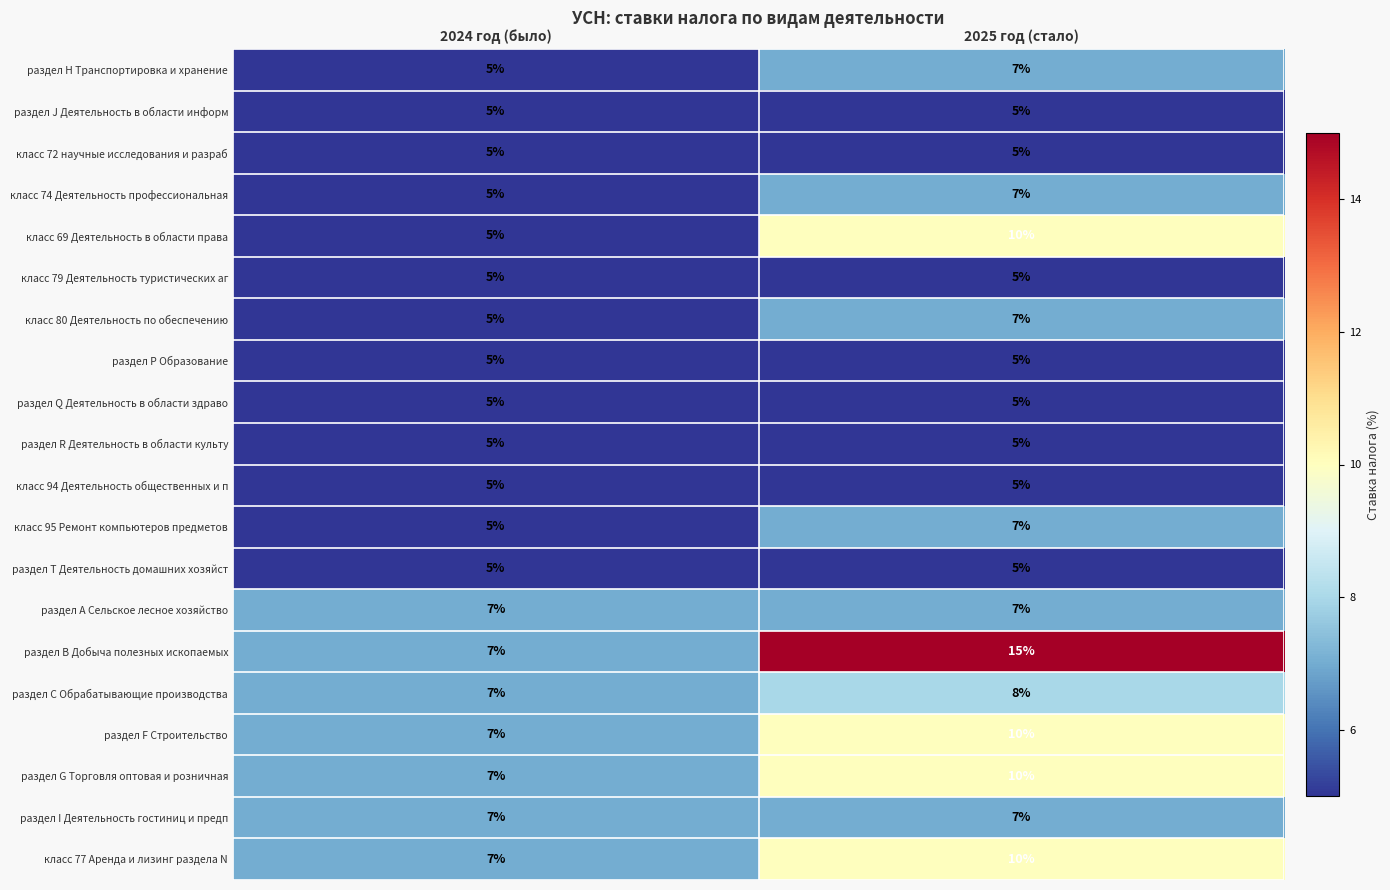

Which category has the highest value in the класс 74 Деятельность профессиональная series?

2025 год (стало)